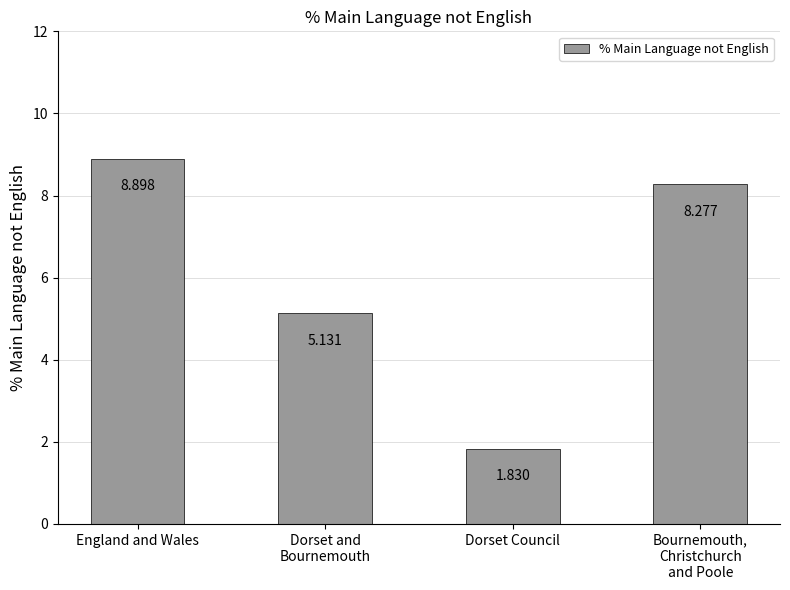

True or false: the data shows 4.5 at England and Wales.

False